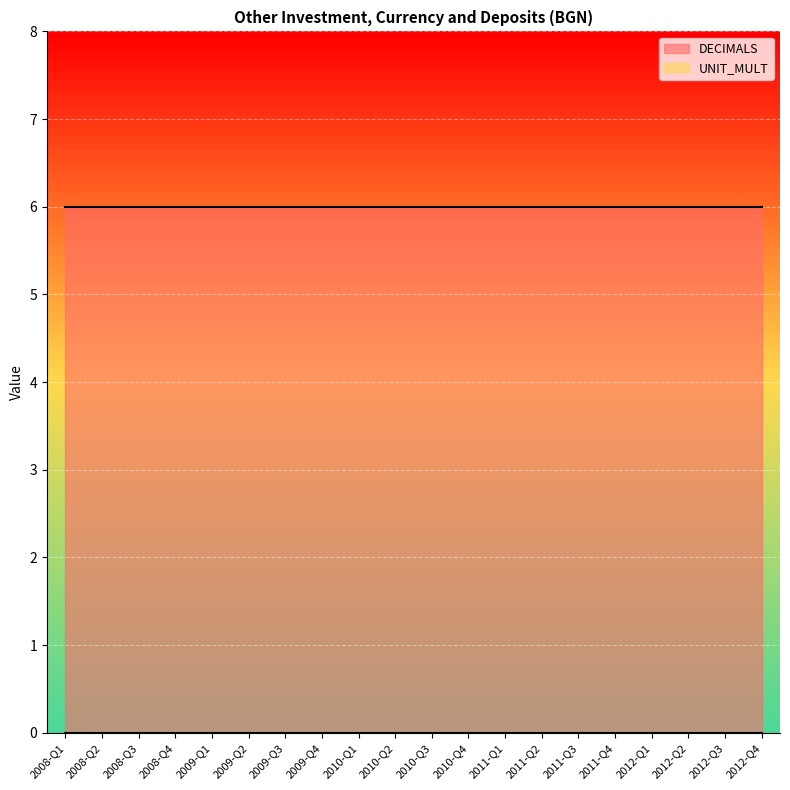

Reading left to right, extract all data points from this chart.

DECIMALS: 2008-Q1=0	2008-Q2=0	2008-Q3=0	2008-Q4=0	2009-Q1=0	2009-Q2=0	2009-Q3=0	2009-Q4=0	2010-Q1=0	2010-Q2=0	2010-Q3=0	2010-Q4=0	2011-Q1=0	2011-Q2=0	2011-Q3=0	2011-Q4=0	2012-Q1=0	2012-Q2=0	2012-Q3=0	2012-Q4=0
UNIT_MULT: 2008-Q1=6	2008-Q2=6	2008-Q3=6	2008-Q4=6	2009-Q1=6	2009-Q2=6	2009-Q3=6	2009-Q4=6	2010-Q1=6	2010-Q2=6	2010-Q3=6	2010-Q4=6	2011-Q1=6	2011-Q2=6	2011-Q3=6	2011-Q4=6	2012-Q1=6	2012-Q2=6	2012-Q3=6	2012-Q4=6